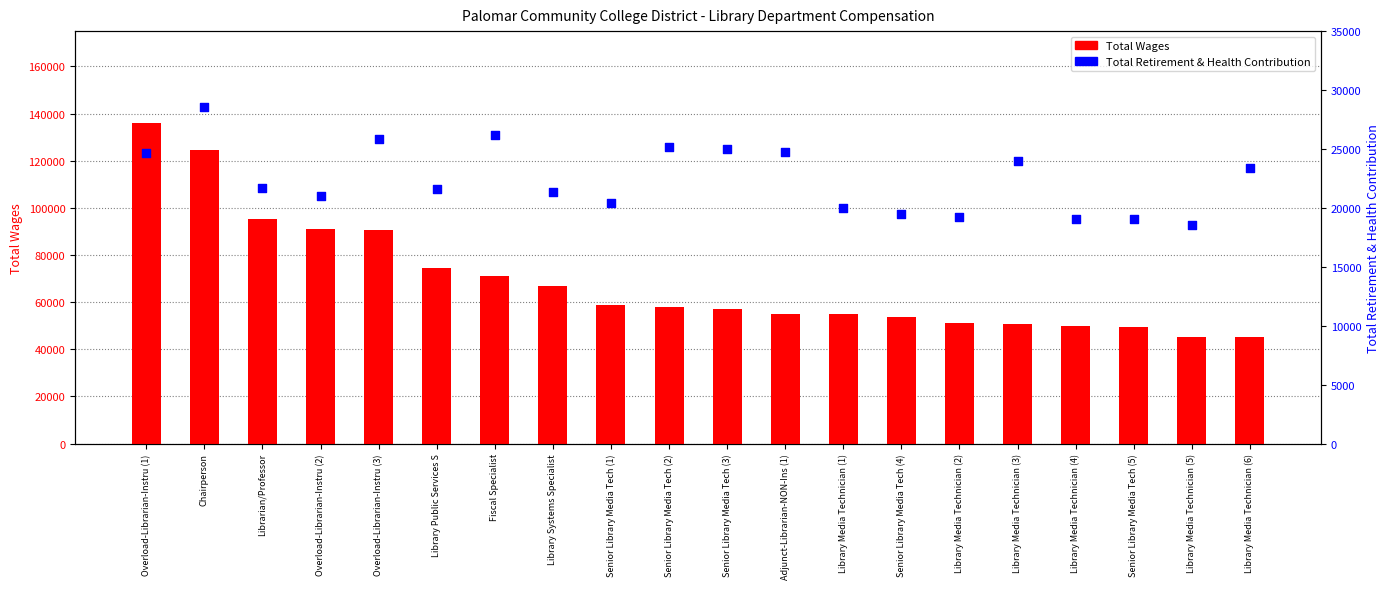

Which series contains the lowest Y value?

Total Retirement & Health Contribution